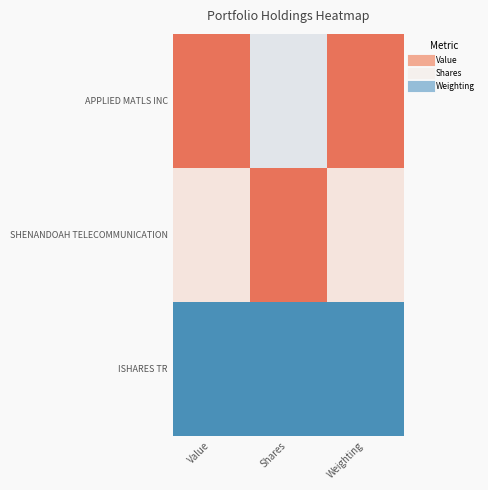

What is the difference between the highest and lowest values at Shares?

1.0